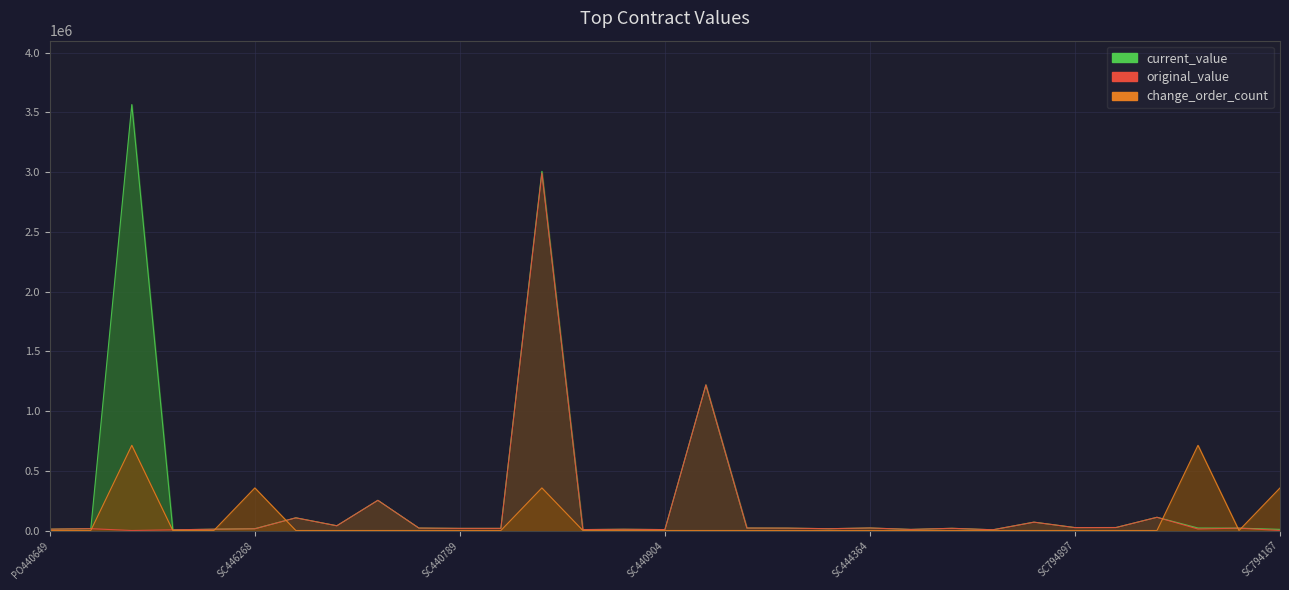

At PO442947, list the series in order from largest to smallest.

current_value, original_value, change_order_count